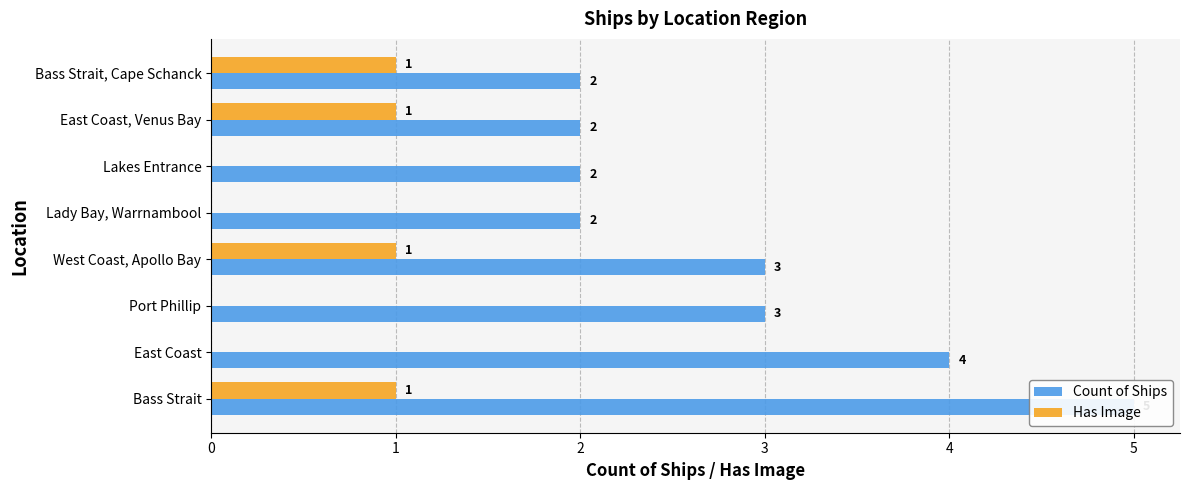

What is the approximate value of Count of Ships at East Coast, Venus Bay?

2